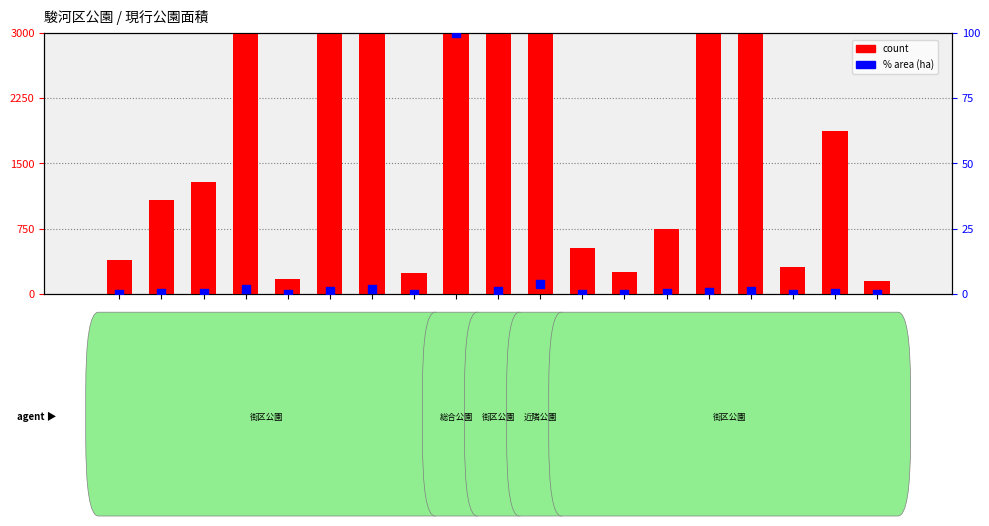

At how many categories does at least one series exceed 699?

12